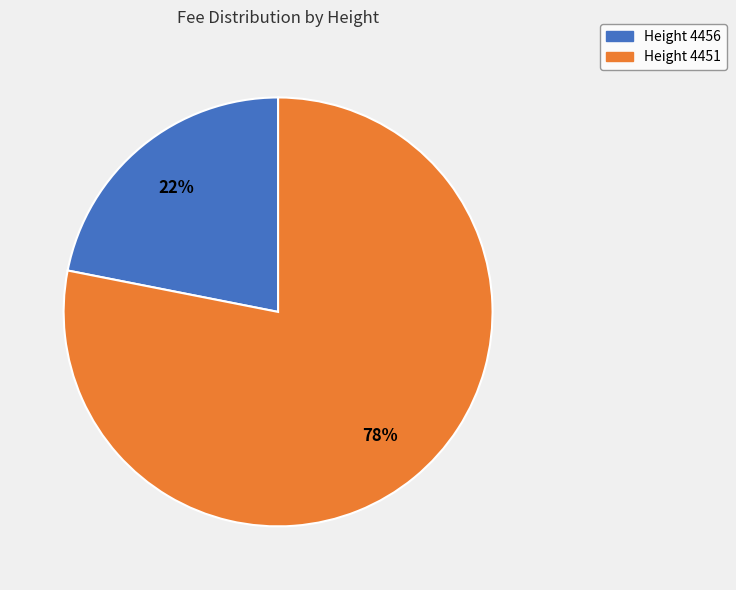

To the nearest percent, what percentage of the pie is Height 4451?

78%